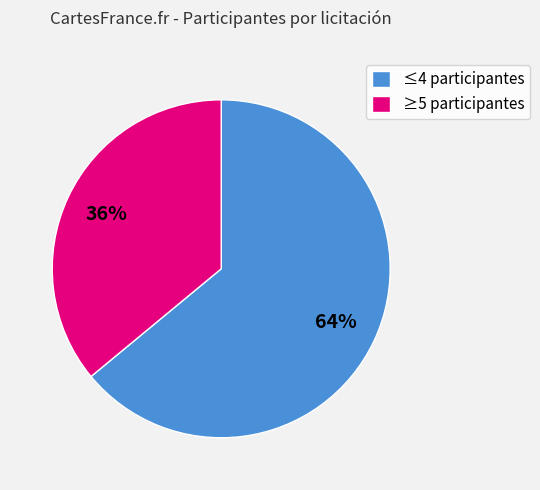

How many slices are in this pie chart?

2